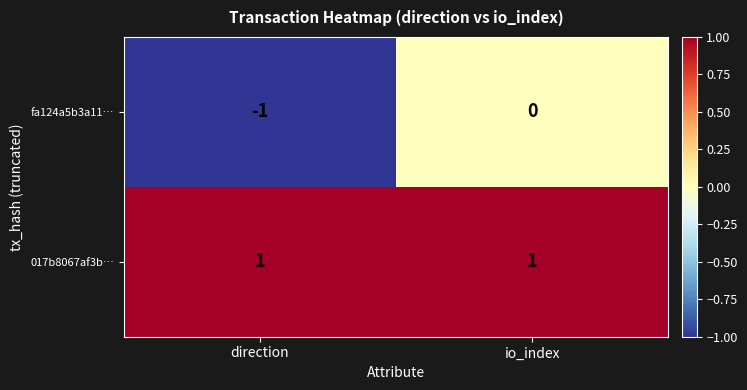

List the series in order of their overall mean, lowest first.

fa124a5b3a11…, 017b8067af3b…